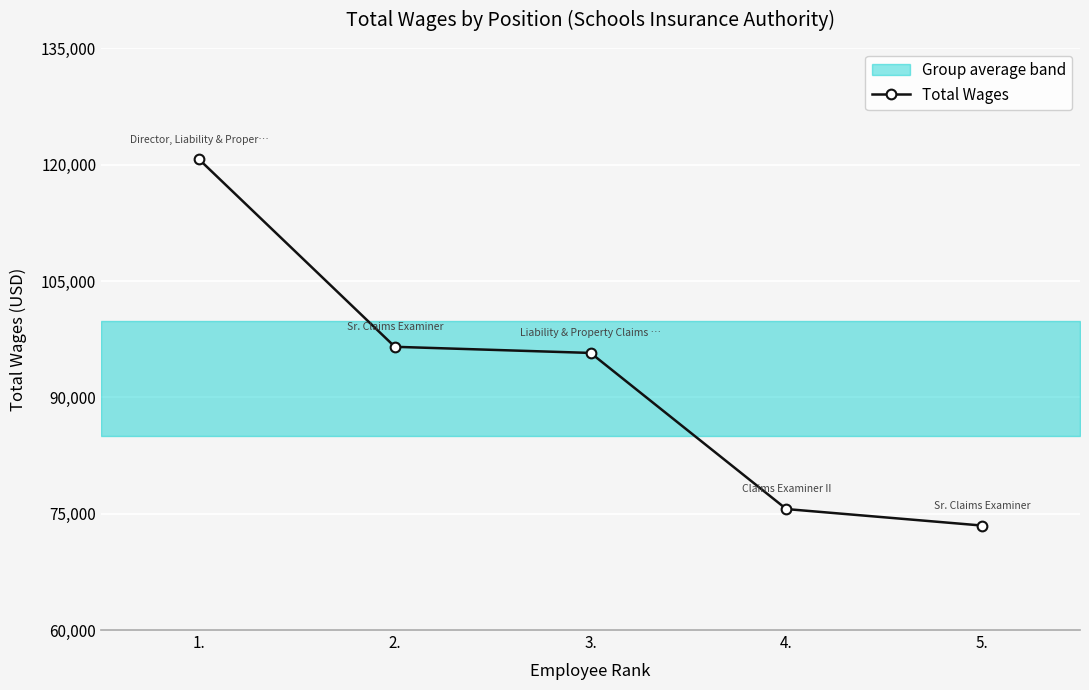

Which category has the highest value across all series?

1.